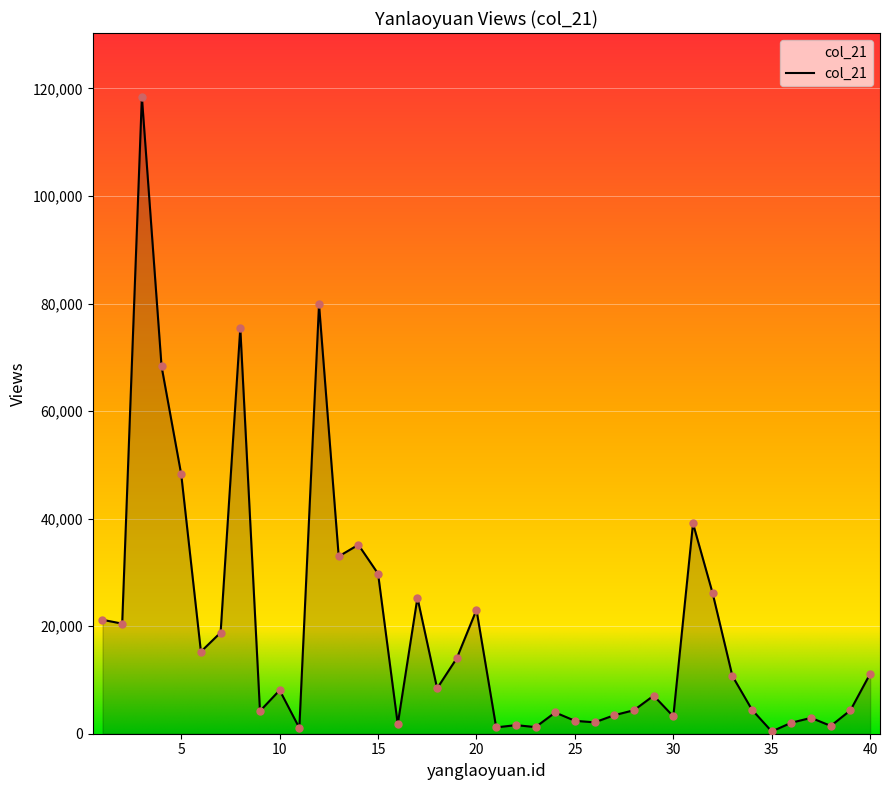

What is the difference between the maximum and minimum values?

118038